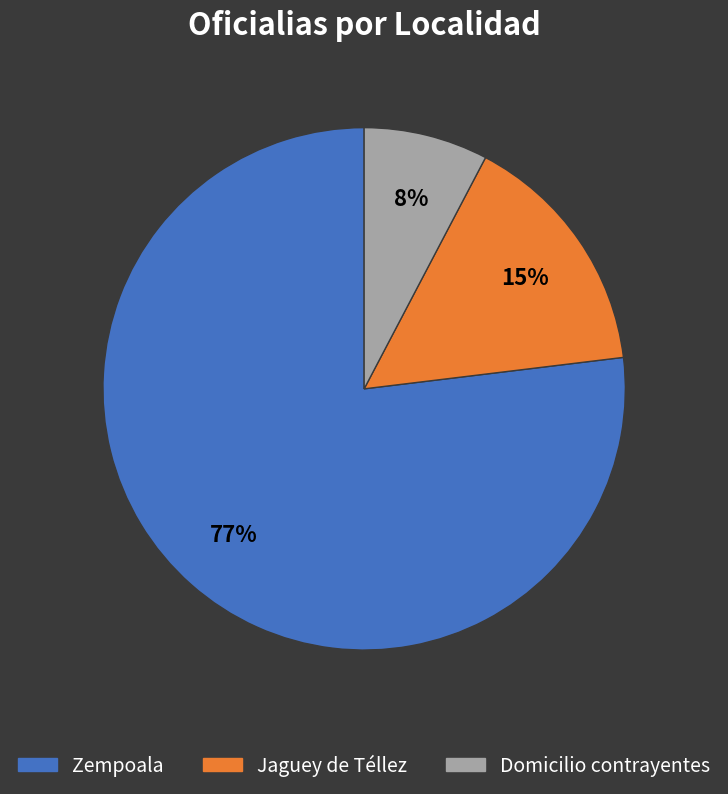

How many slices are in this pie chart?

3